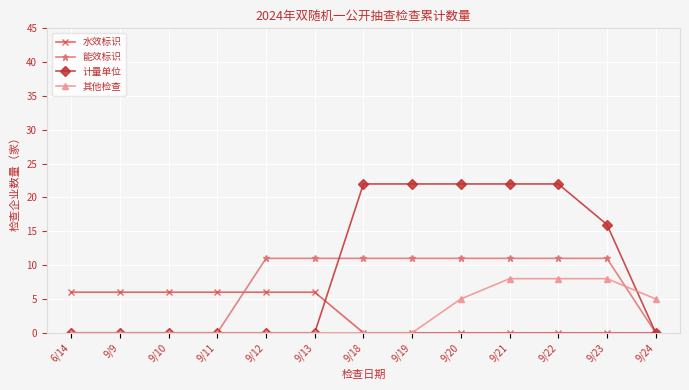

Count the number of data series in this chart.

4